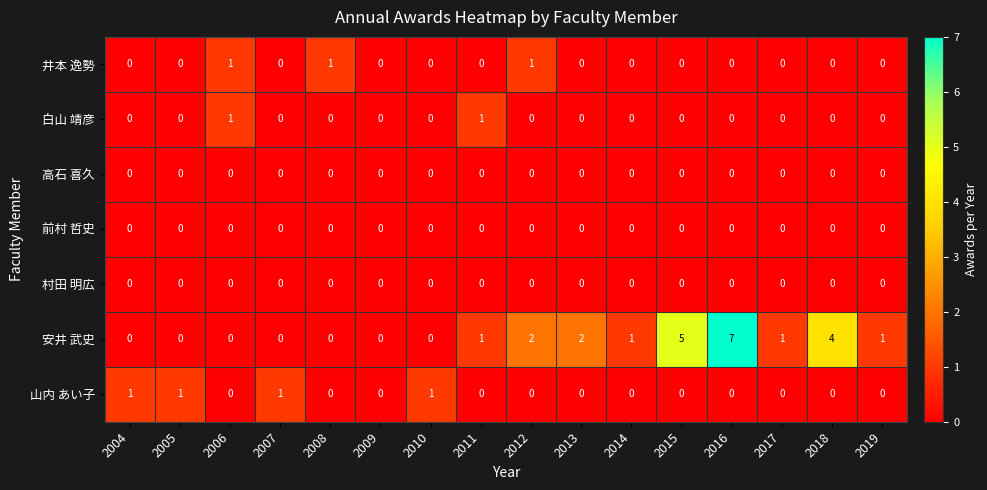

Which series has the largest range (max minus min)?

安井 武史